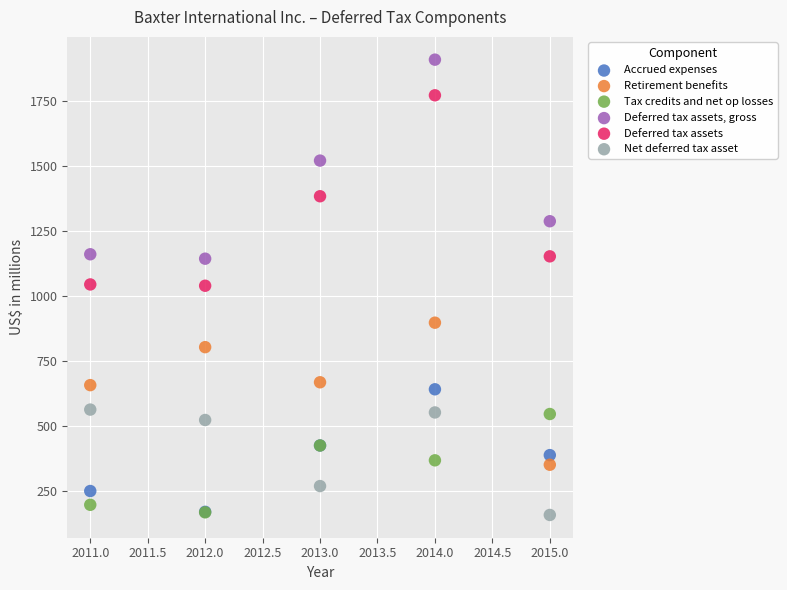

What are all the series names shown in the legend?

Accrued expenses, Retirement benefits, Tax credits and net op losses, Deferred tax assets, gross, Deferred tax assets, Net deferred tax asset